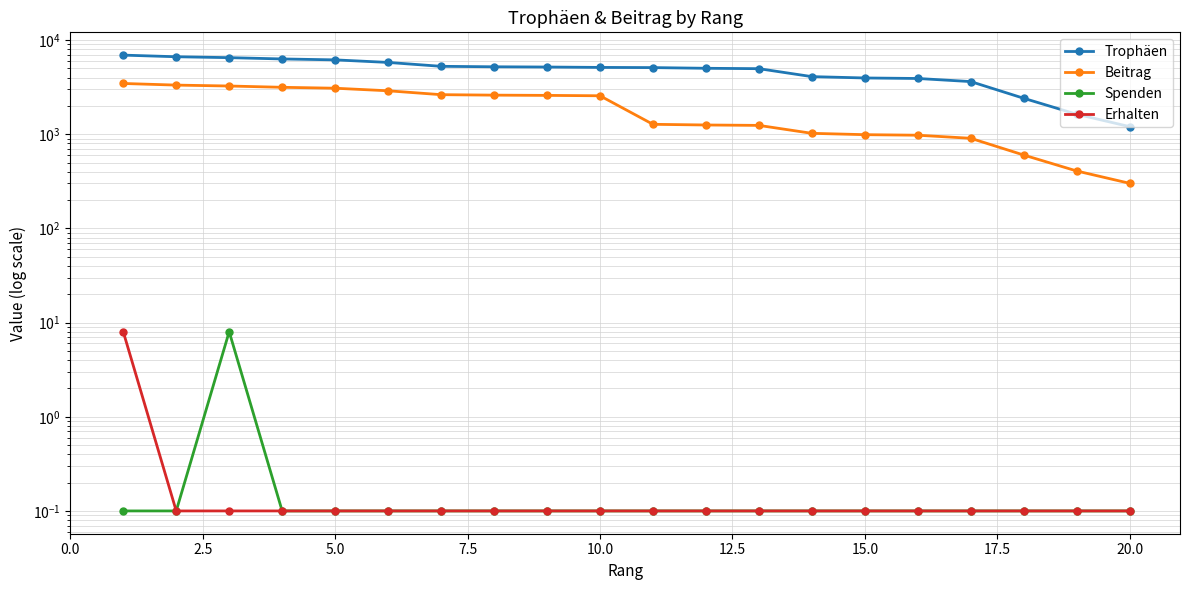

What is the maximum value shown in the chart?

6916.0